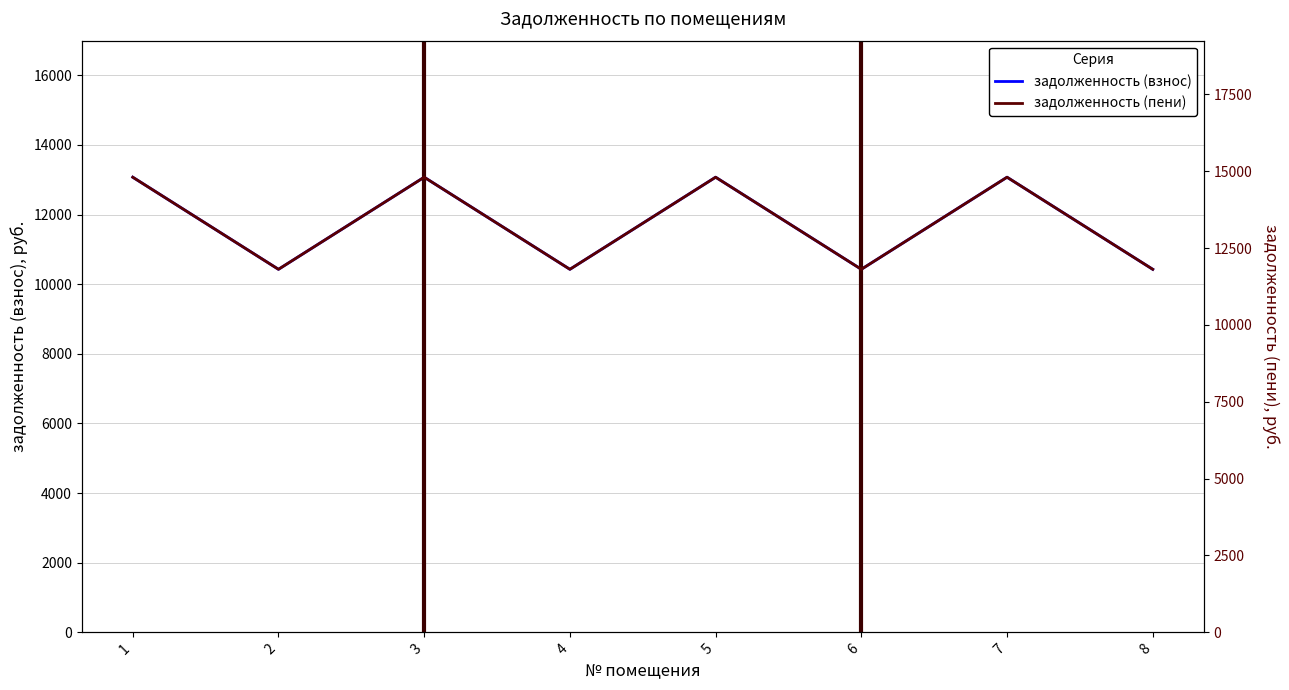

Does the chart display data point markers on the line(s)?

No